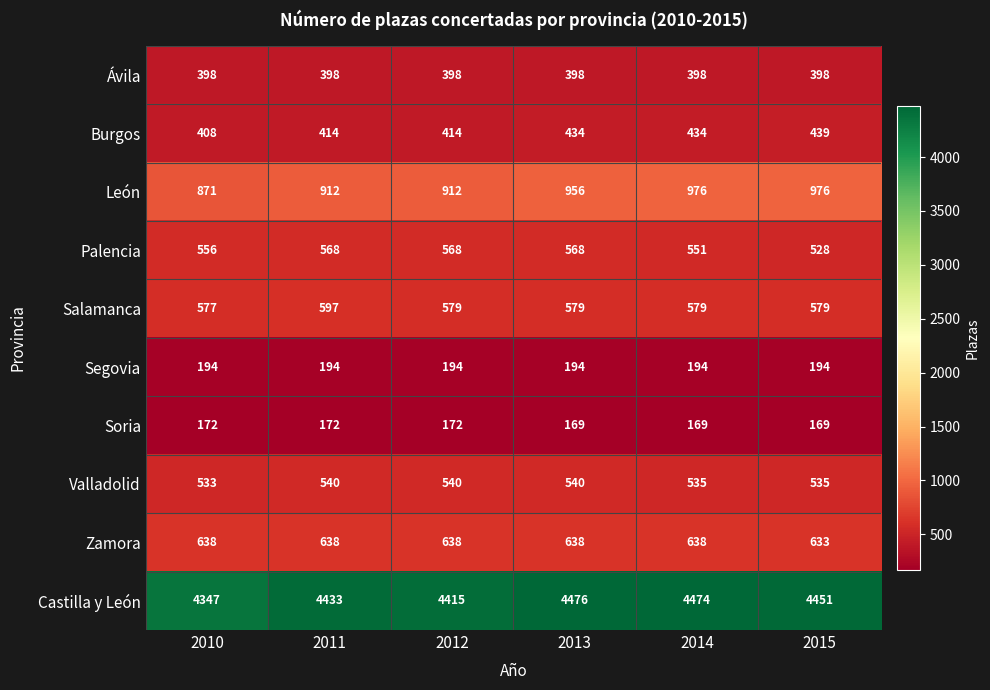

Rank the series at 2013 from highest to lowest value.

Castilla y León, León, Zamora, Salamanca, Palencia, Valladolid, Burgos, Ávila, Segovia, Soria